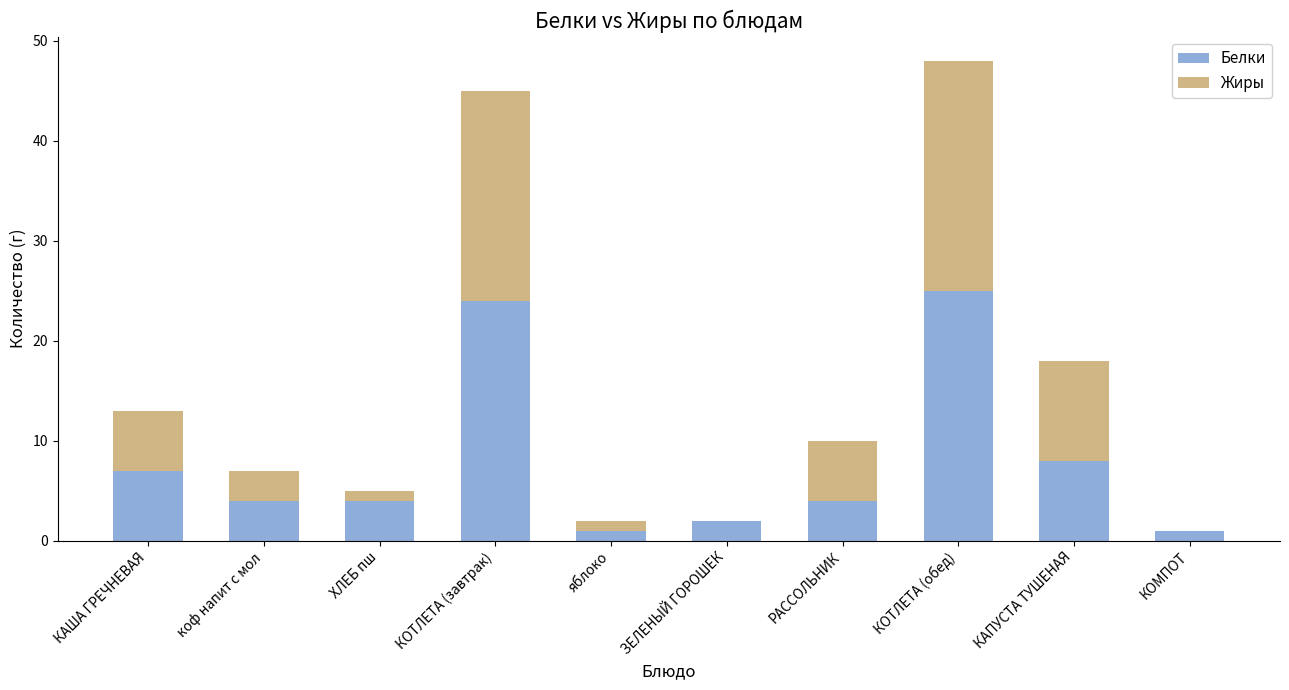

What are all the series names shown in the legend?

Белки, Жиры